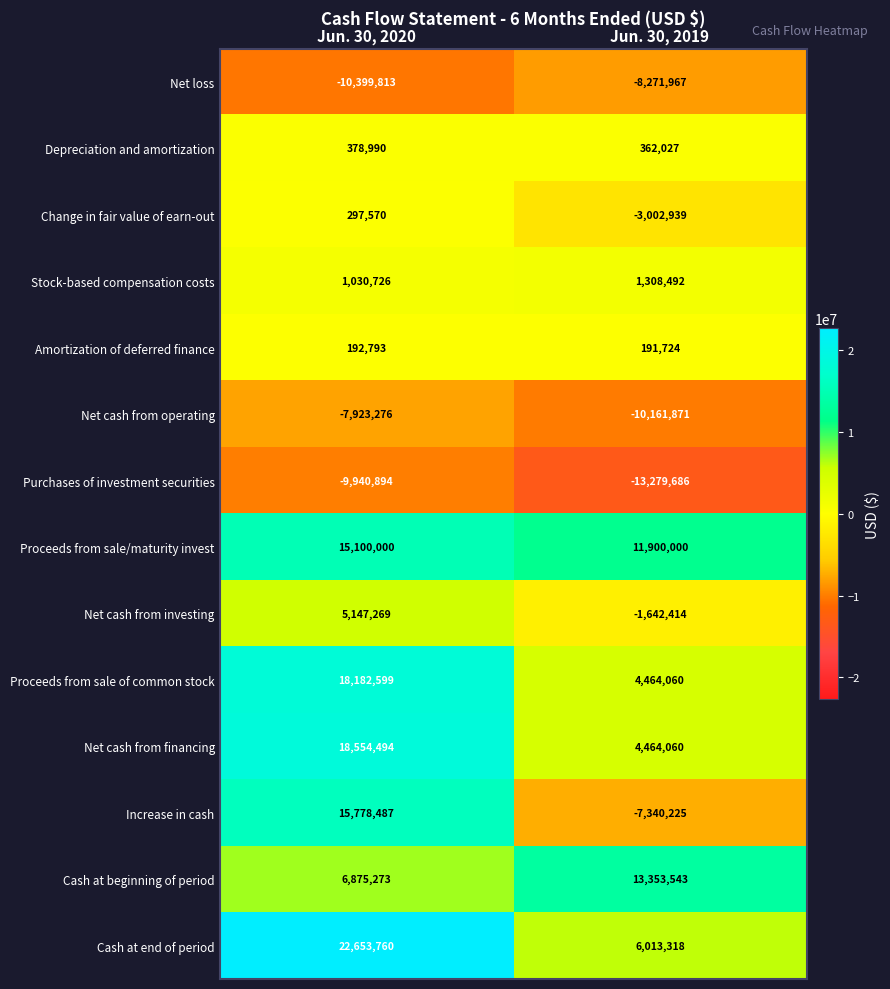

How many distinct data groups are displayed?

14